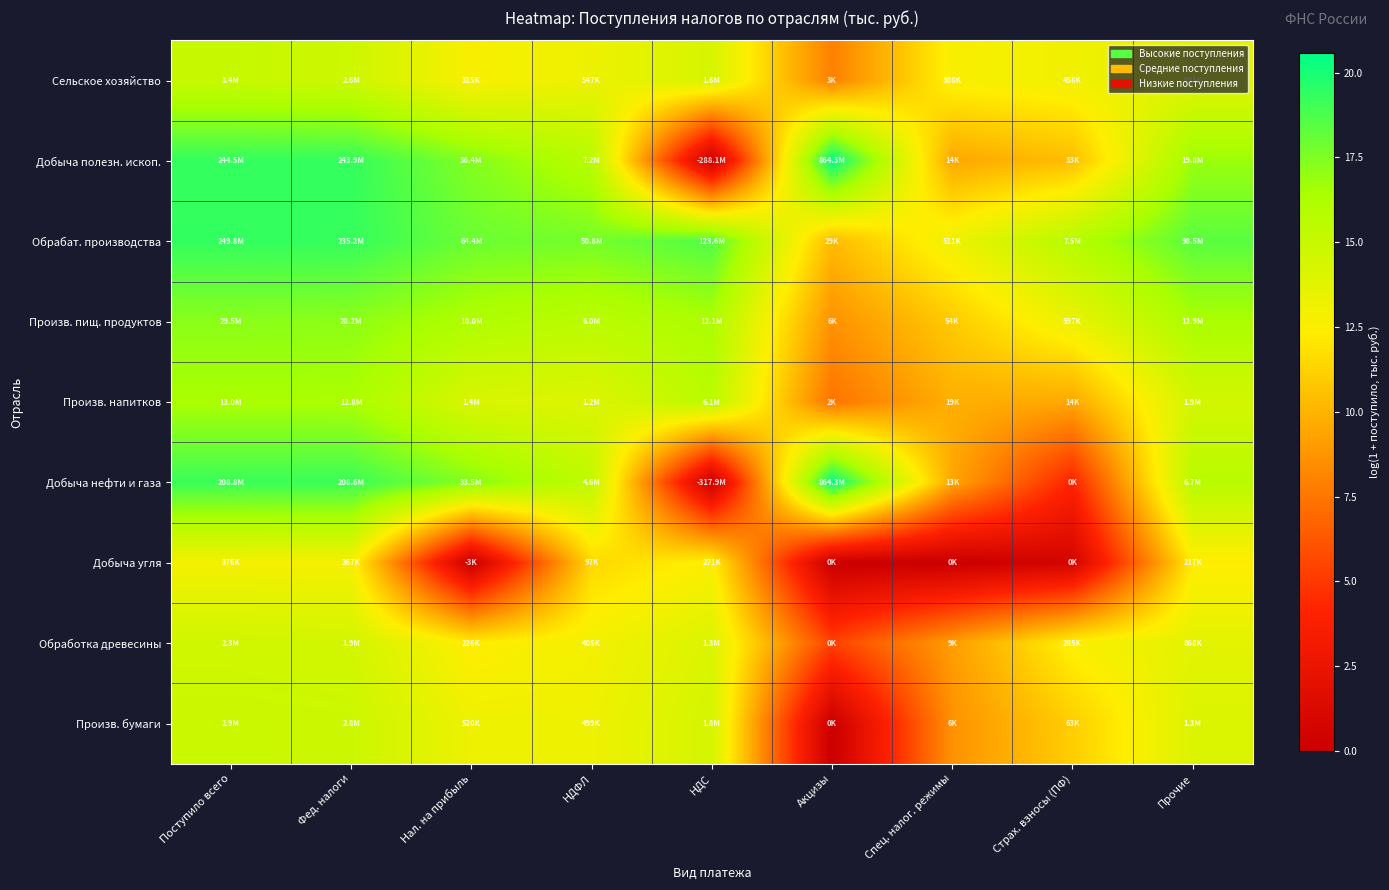

What is the maximum value shown in the chart?

20.6